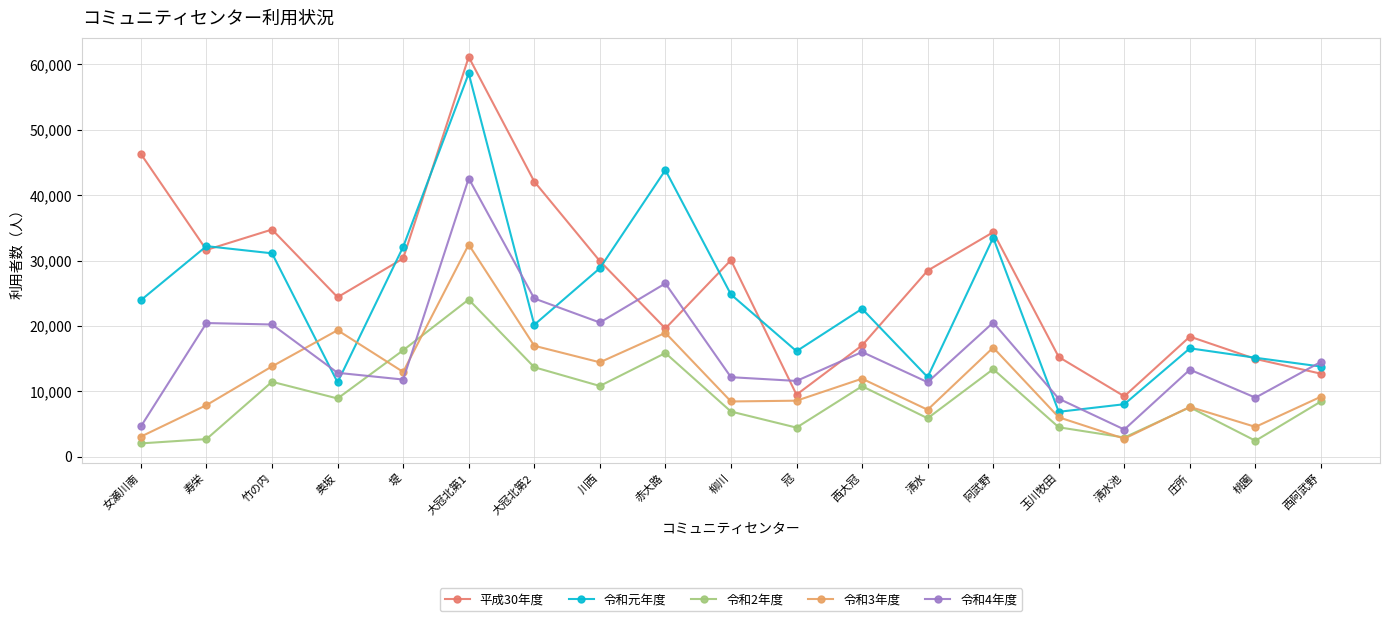

Which series has the largest total across all categories?

平成30年度